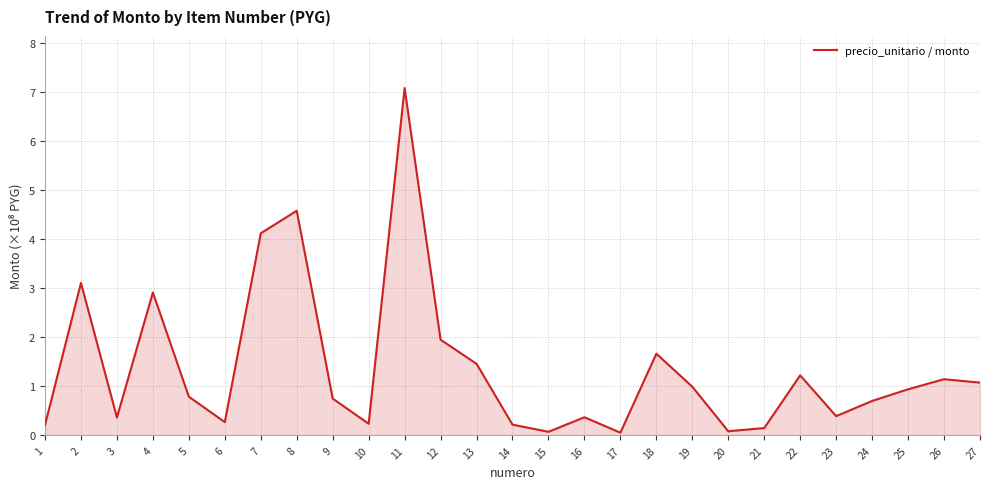

Which has a higher value, 14 or 3?

3